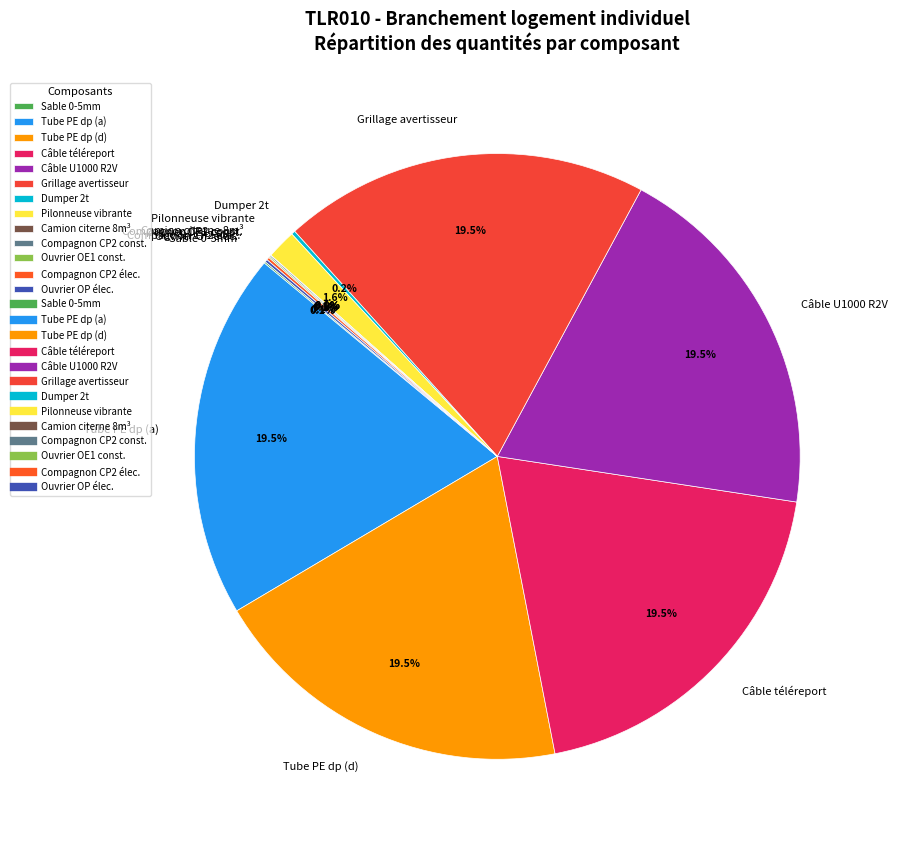

Is there a majority slice in this chart?

No